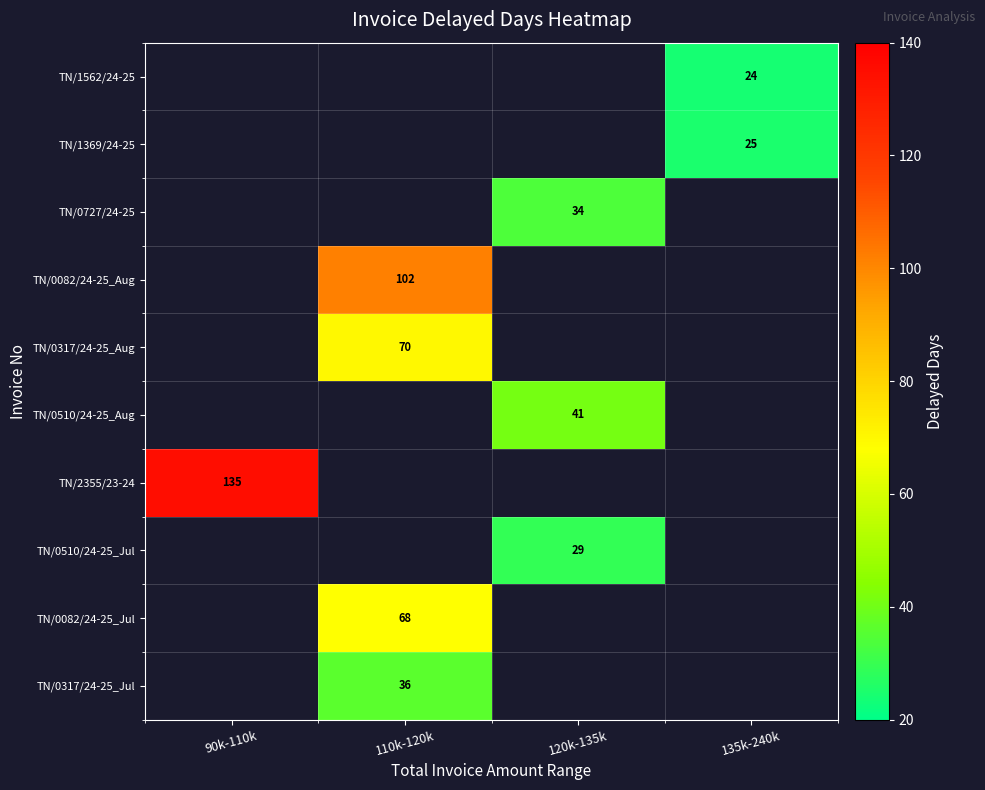

Is it true that TN/0082/24-25_Aug equals 181 at 110k-120k?

False